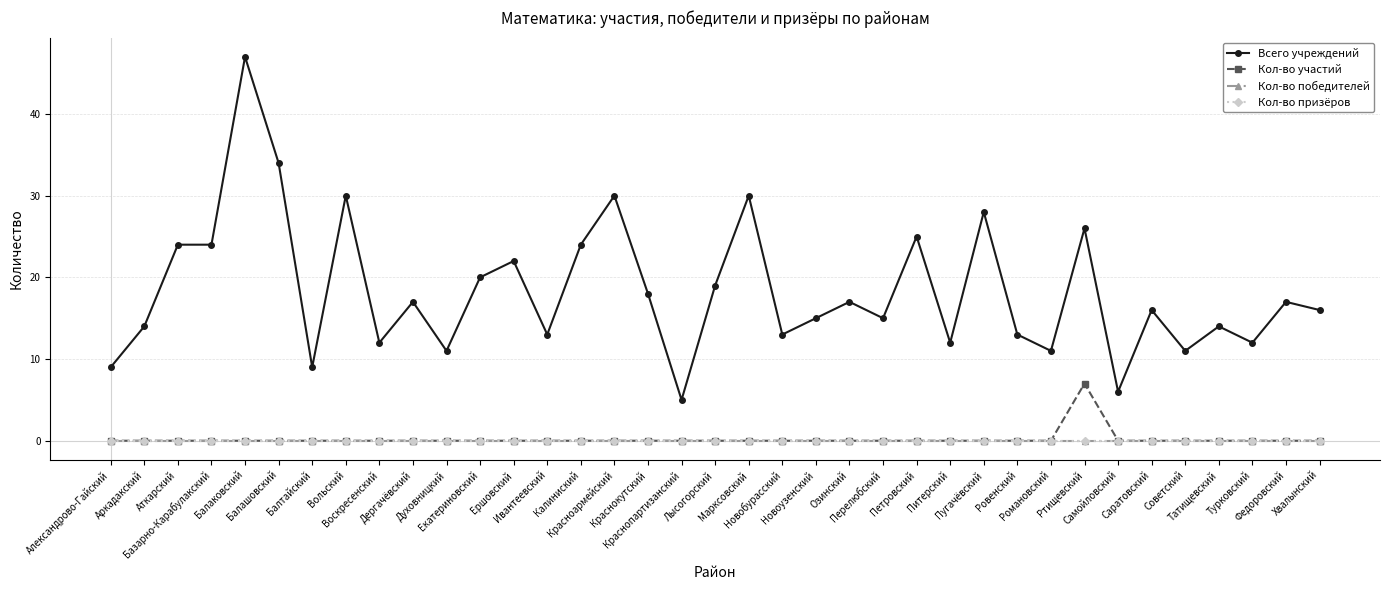

Rank the categories by Кол-во победителей value from lowest to highest.

Александрово-Гайский, Аркадакский, Аткарский, Базарно-Карабулакский, Балаковский, Балашовский, Балтайский, Вольский, Воскресенский, Дергачёвский, Духовницкий, Екатериновский, Ершовский, Ивантеевский, Калиниский, Красноармейский, Краснокутский, Краснопартизанский, Лысогорский, Марксовский, Новобурасский, Новоузенский, Озинский, Перелюбский, Петровский, Питерский, Пугачёвский, Ровенский, Романовский, Ртищевский, Самойловский, Саратовский, Советский, Татищевский, Турковский, Федоровский, Хвалынский